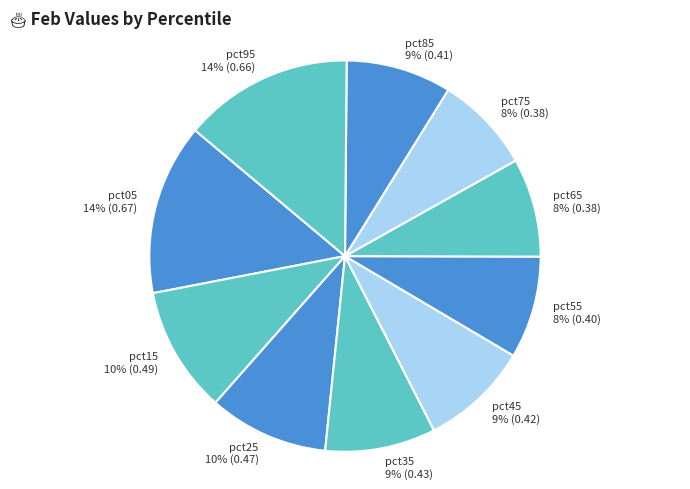

Which has a higher value, pct15 or pct65?

pct15